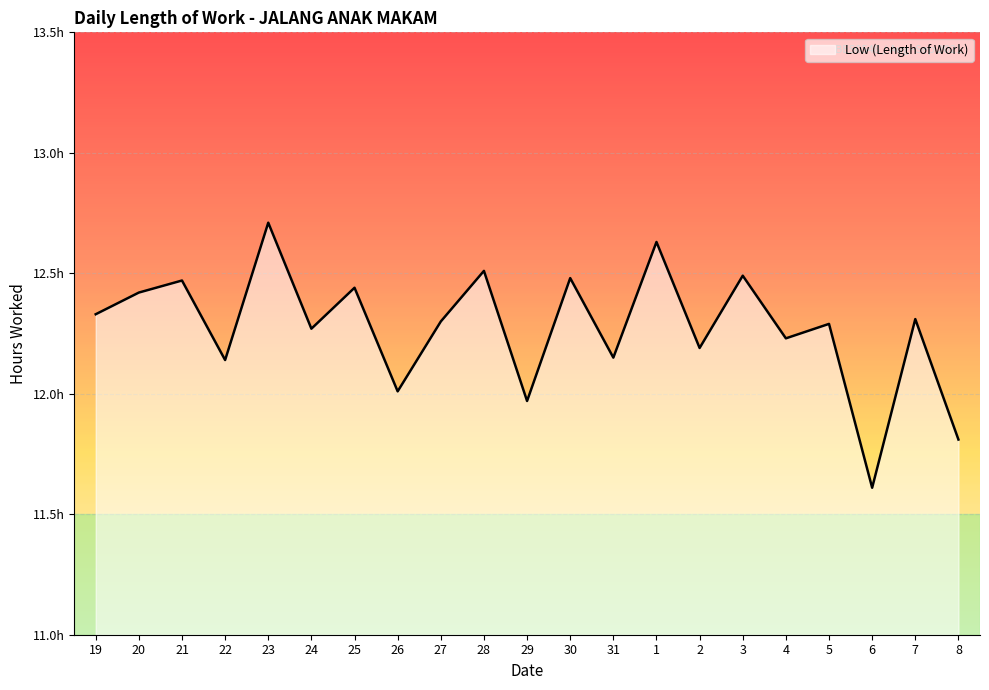

The value at 7 is 19.8. True or false?

False